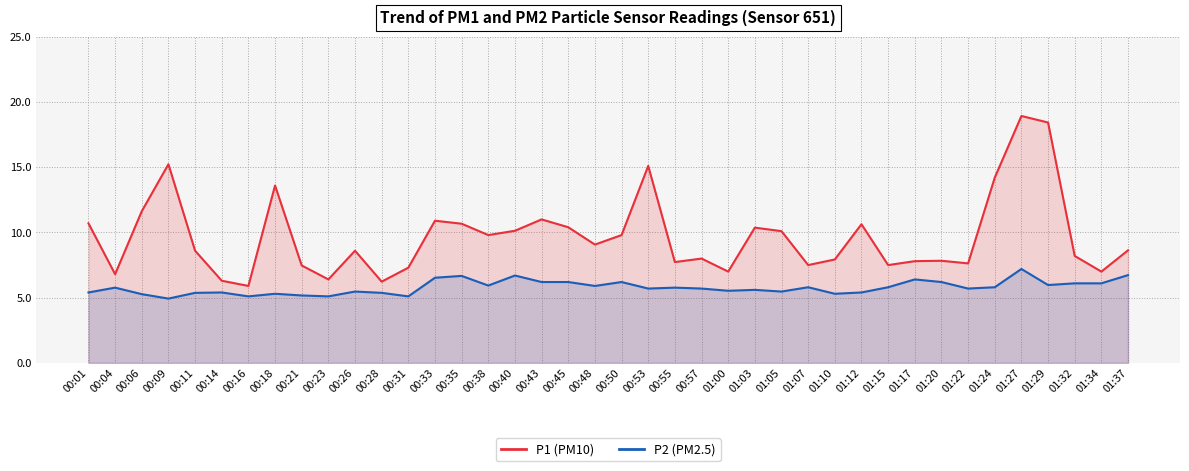

What is the lowest value of the P1 series?

5.9